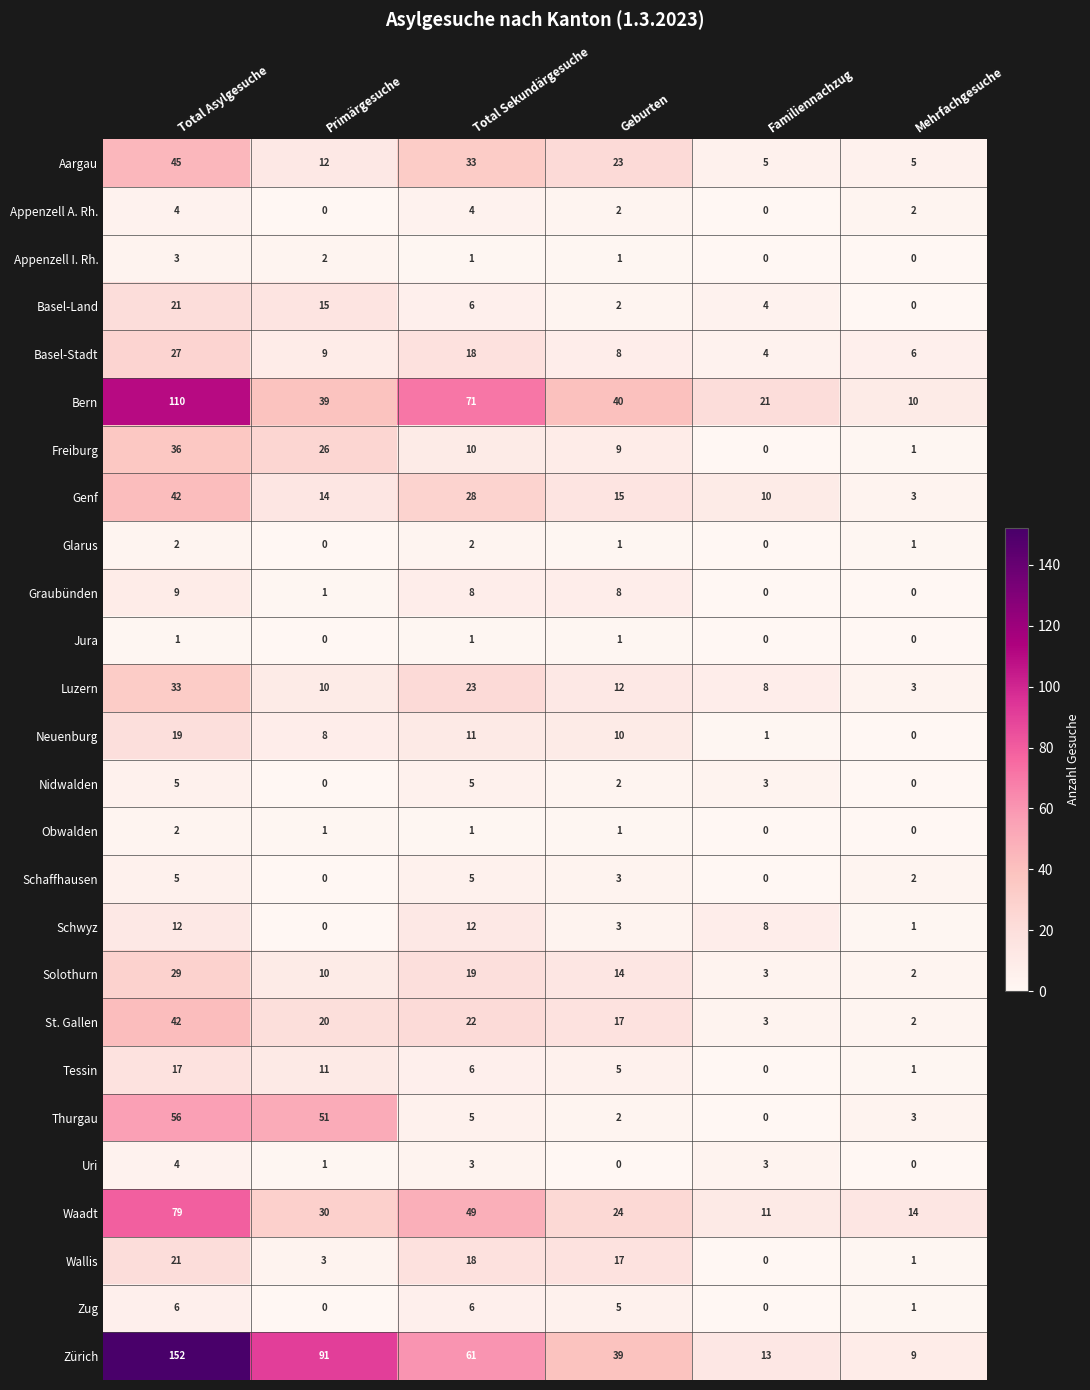

How many values in Wallis are above zero?

5